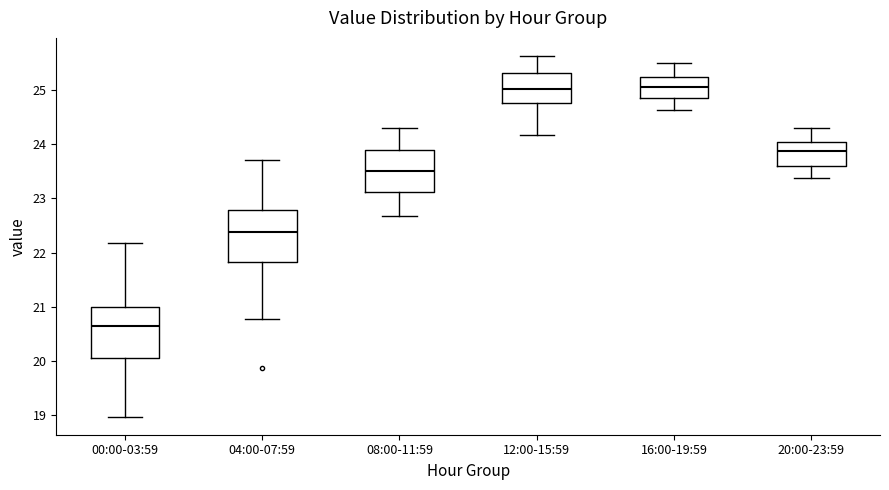

Reading left to right, read every box against the y-axis: the position of its median line, the range the box covers, and the ends of its whiskers. The values are not printed on the chart, so give them approximately, as read against the axis.

00:00-03:59: median 20.7, box 20.1 to 21.0, whiskers 19.0 to 22.2
04:00-07:59: median 22.4, box 21.8 to 22.8, whiskers 20.8 to 23.7
08:00-11:59: median 23.5, box 23.1 to 23.9, whiskers 22.7 to 24.3
12:00-15:59: median 25.0, box 24.8 to 25.3, whiskers 24.2 to 25.6
16:00-19:59: median 25.1, box 24.8 to 25.2, whiskers 24.6 to 25.5
20:00-23:59: median 23.9, box 23.6 to 24.0, whiskers 23.4 to 24.3